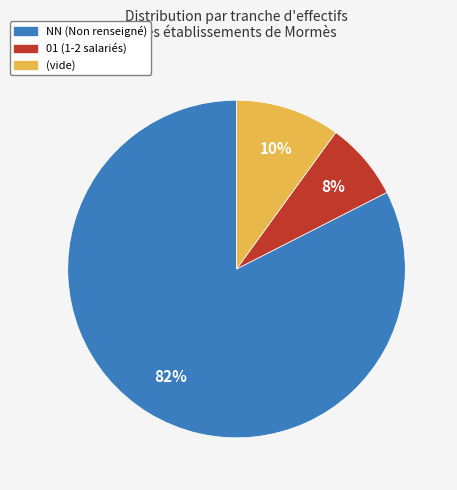

To the nearest percent, what is the average slice percentage?

33%